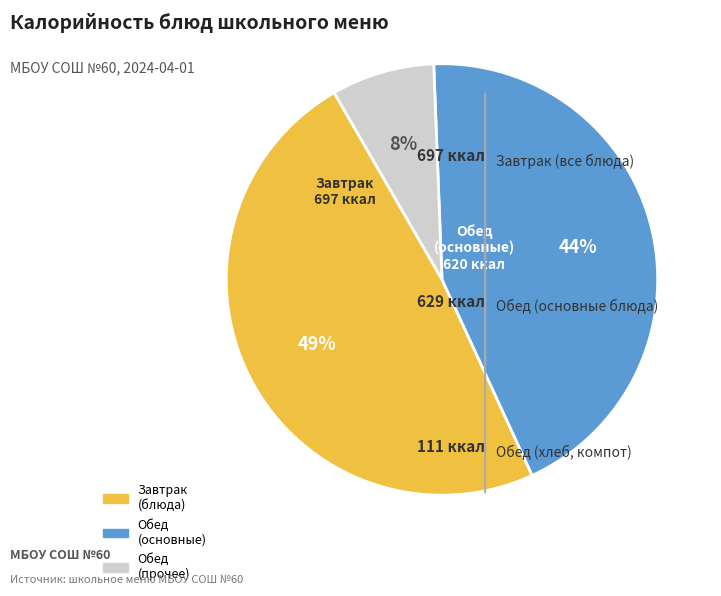

How many segments does this pie chart have?

3